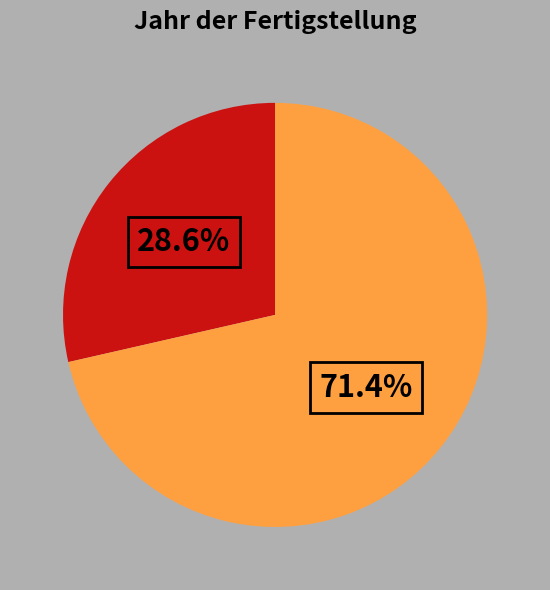

Is there any slice that represents more than half of the pie?

Yes